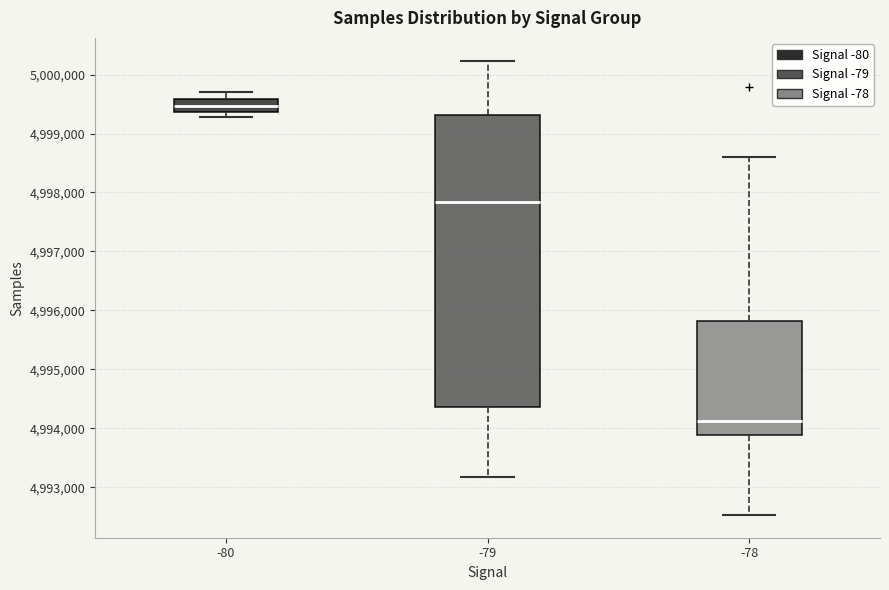

Where is the upper edge of the box at x = -80 on the y-axis? The values are not printed on the chart, so give them approximately, as read against the axis.

4999600